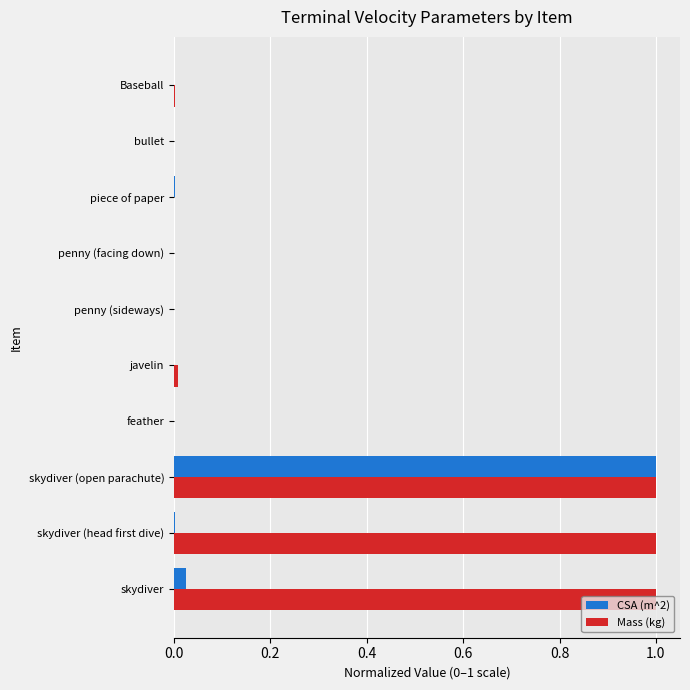

Which series has the largest total across all categories?

Mass (kg)